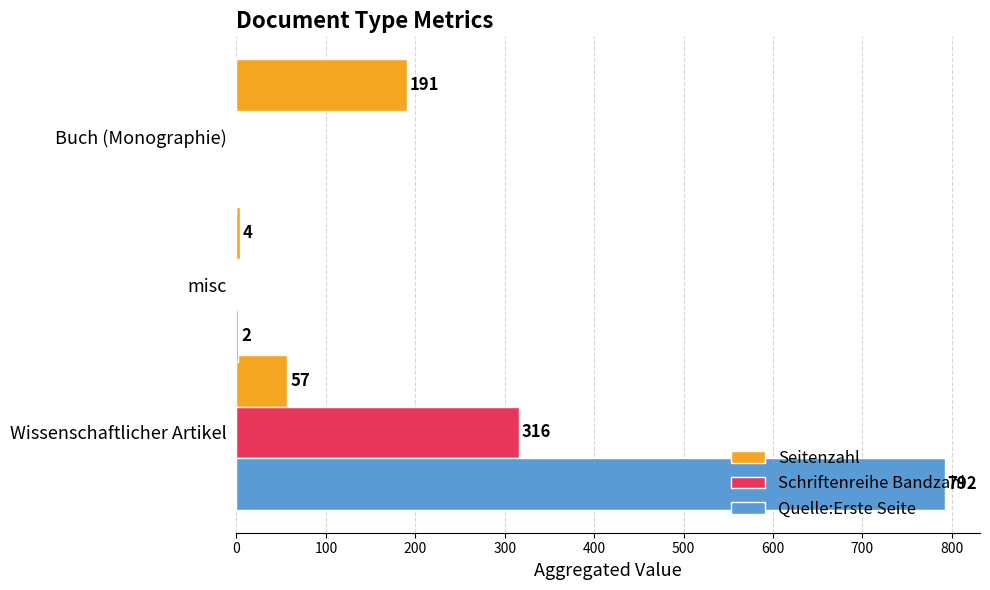

At which label is Seitenzahl closest to 97?

Wissenschaftlicher Artikel